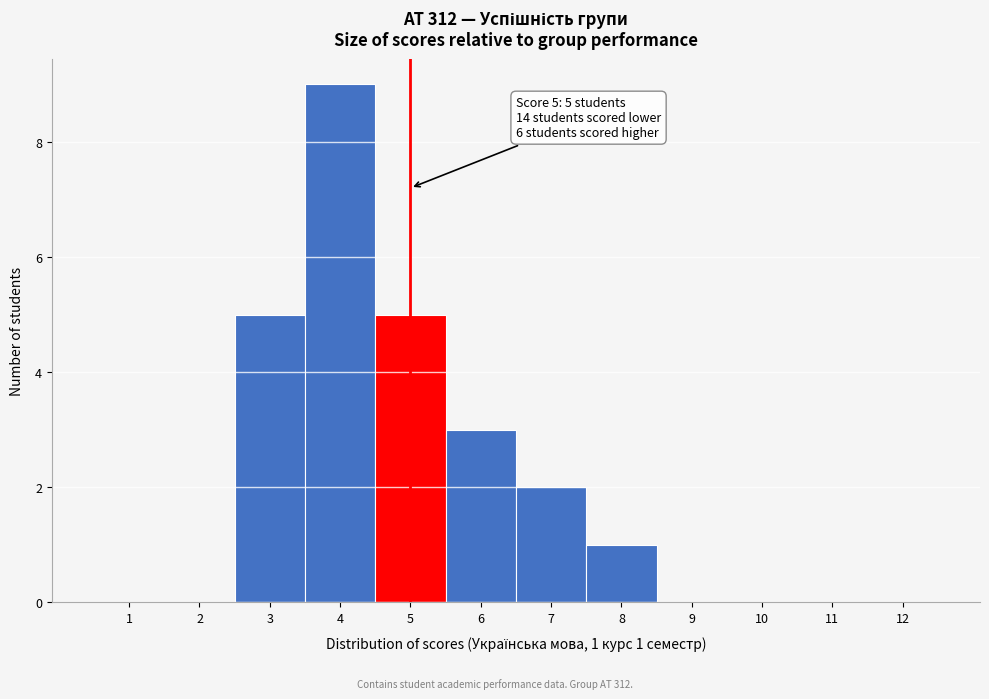

Over which range of the x-axis is the bar tallest?

3.5 to 4.5